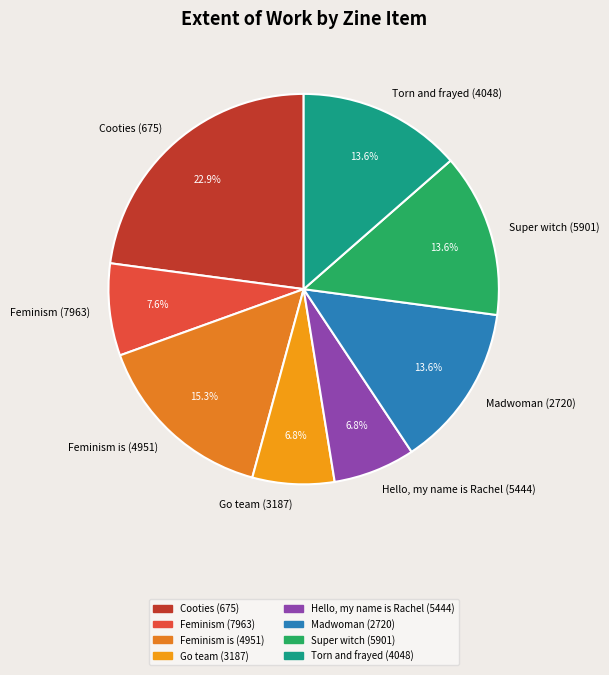

Is there a majority slice in this chart?

No